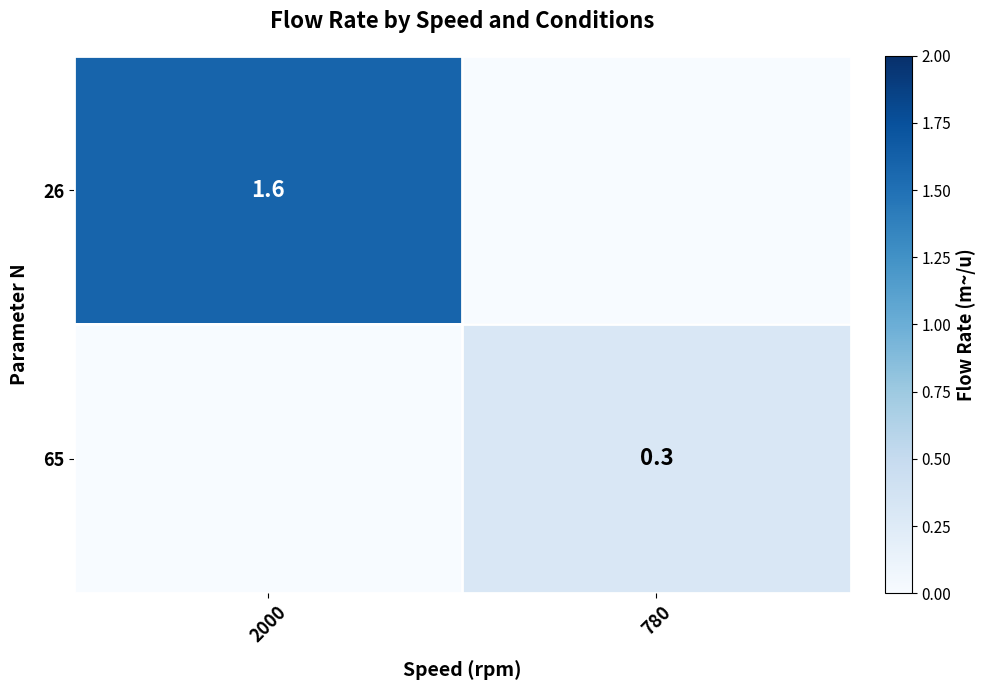

The value of 26 at 2000 is 0.9. True or false?

False